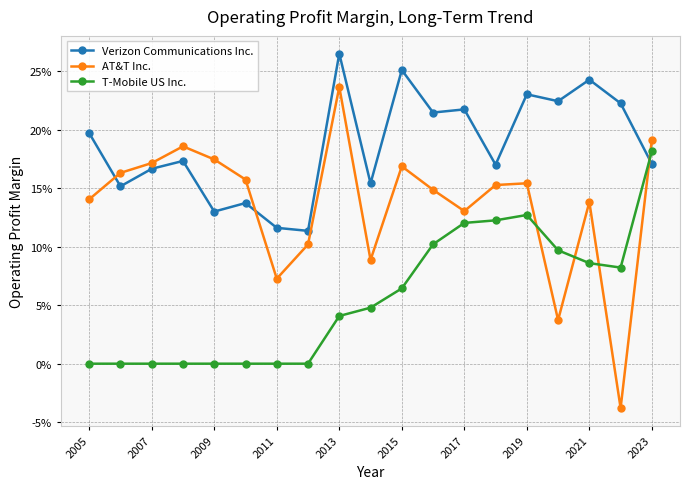

At how many categories does at least one series exceed 0?

19